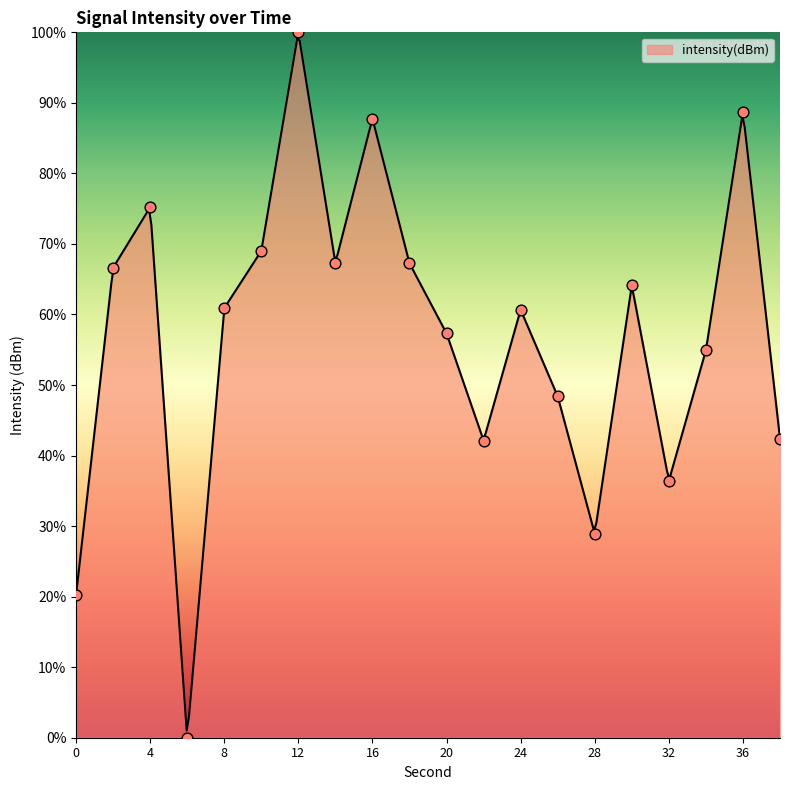

Approximately how many times larger is the value at 0 compared to 2?

0.3